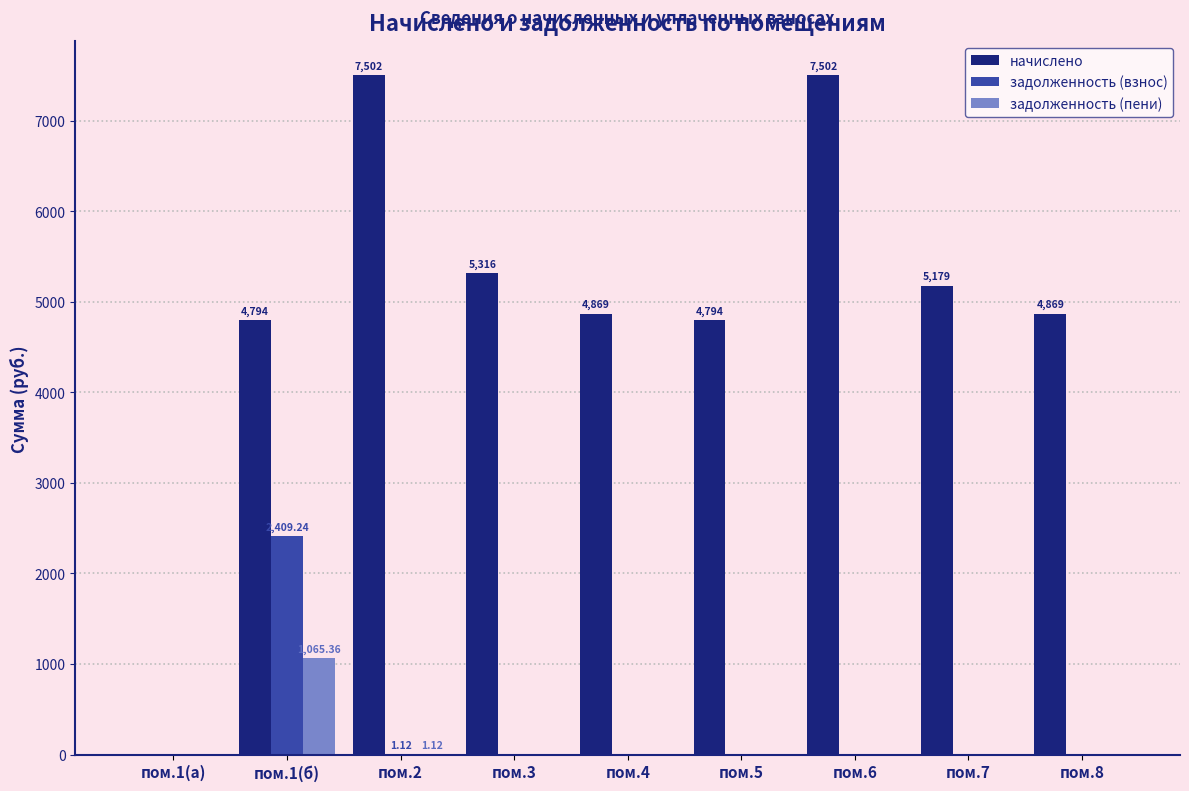

Between пом.1(a) and пом.5, which series saw the biggest shift?

начислено